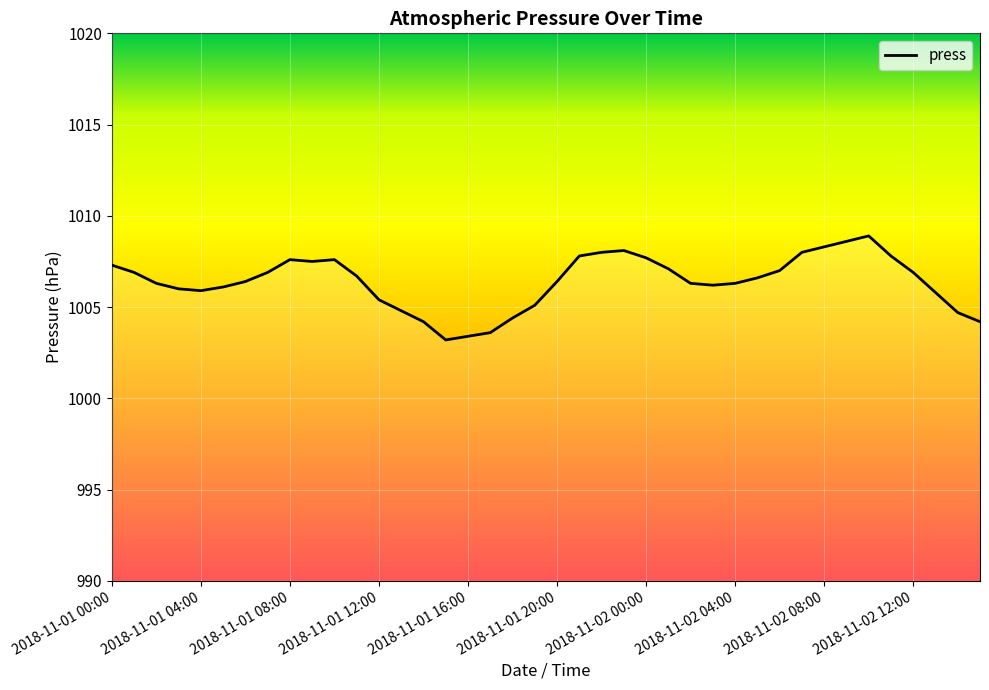

What is the difference between the maximum and minimum values?

5.7